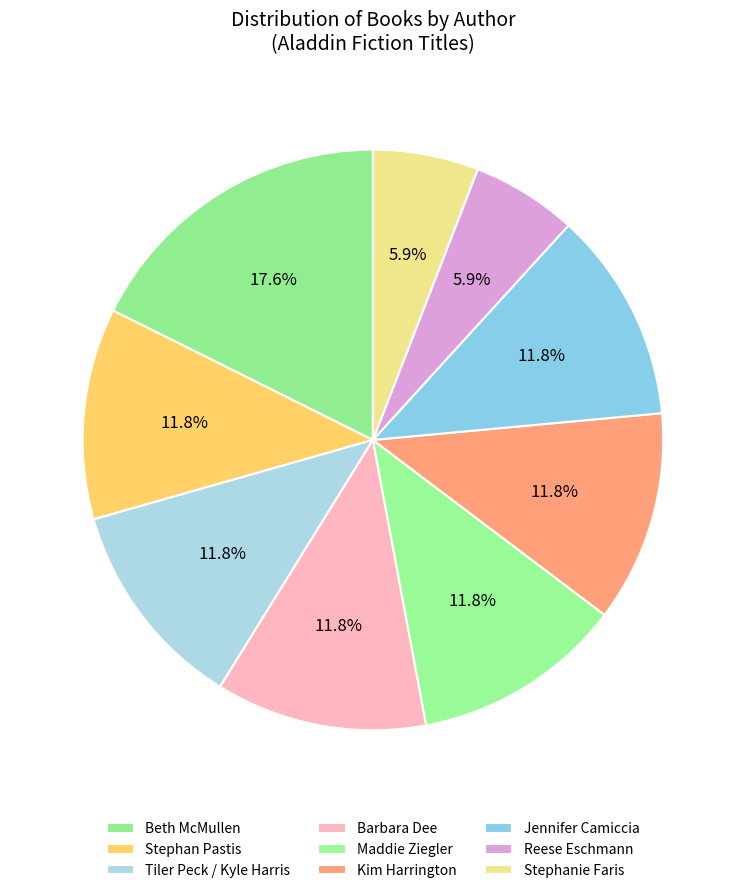

Count the number of slices in the pie.

9